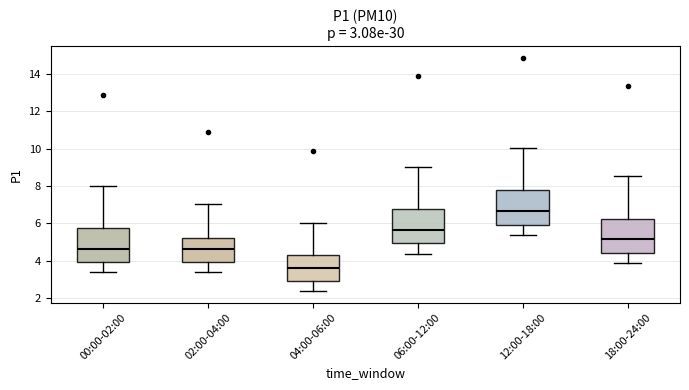

Which box has the lowest median line?

04:00-06:00